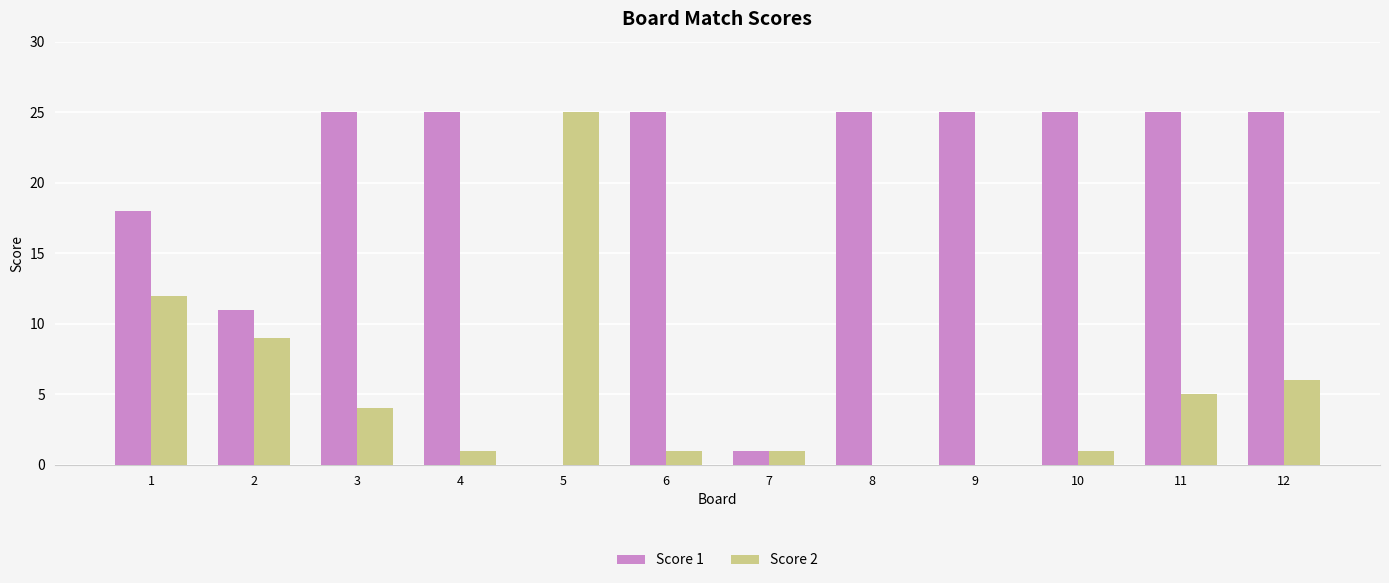

How many series are shown in this chart?

2